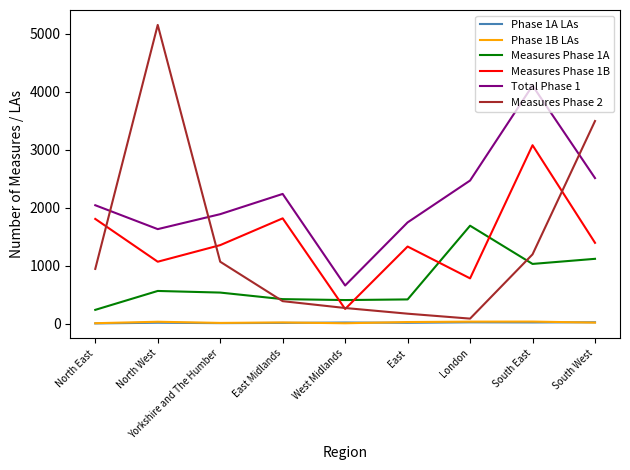

Which series has the largest total across all categories?

Total Phase 1